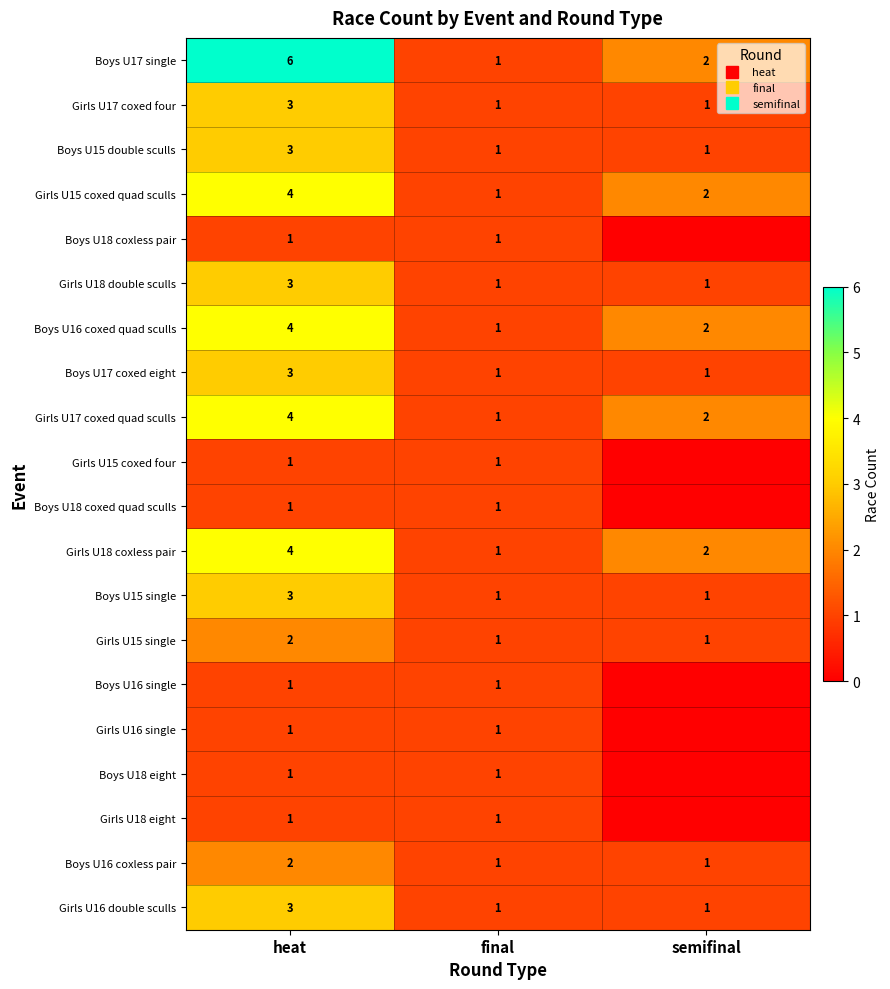

What is the difference between the maximum and minimum values in the Girls U16 double sculls series?

2